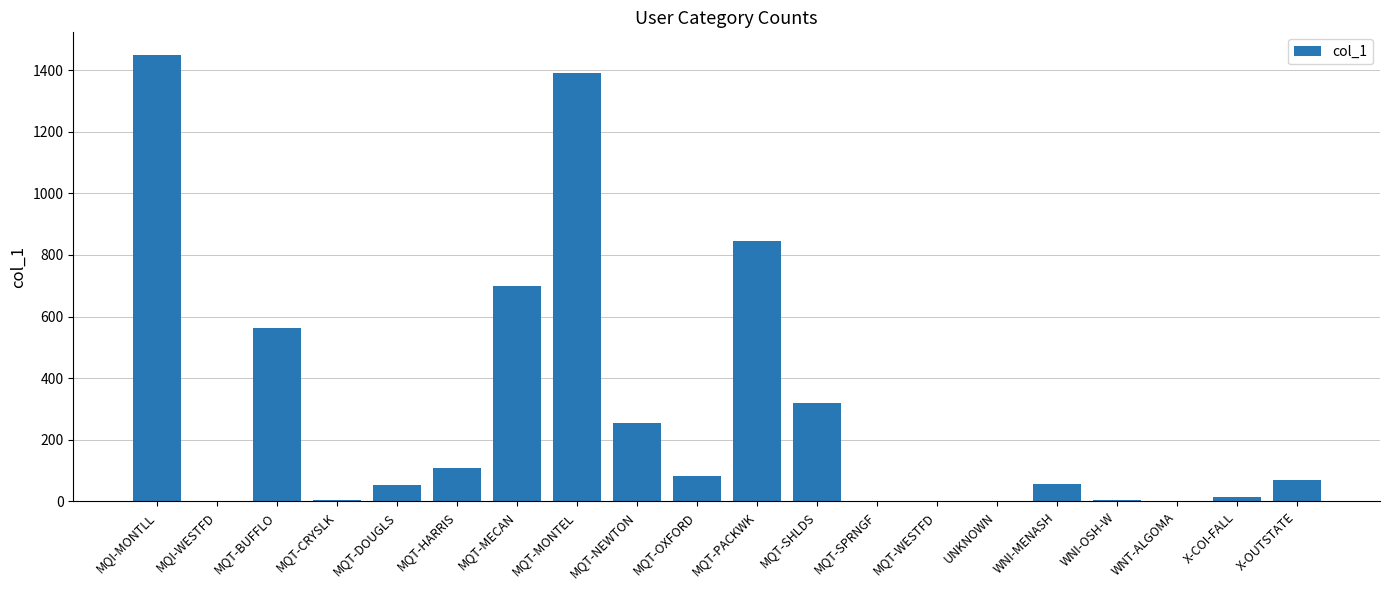

Which label corresponds to the largest value in the chart?

MQI-MONTLL